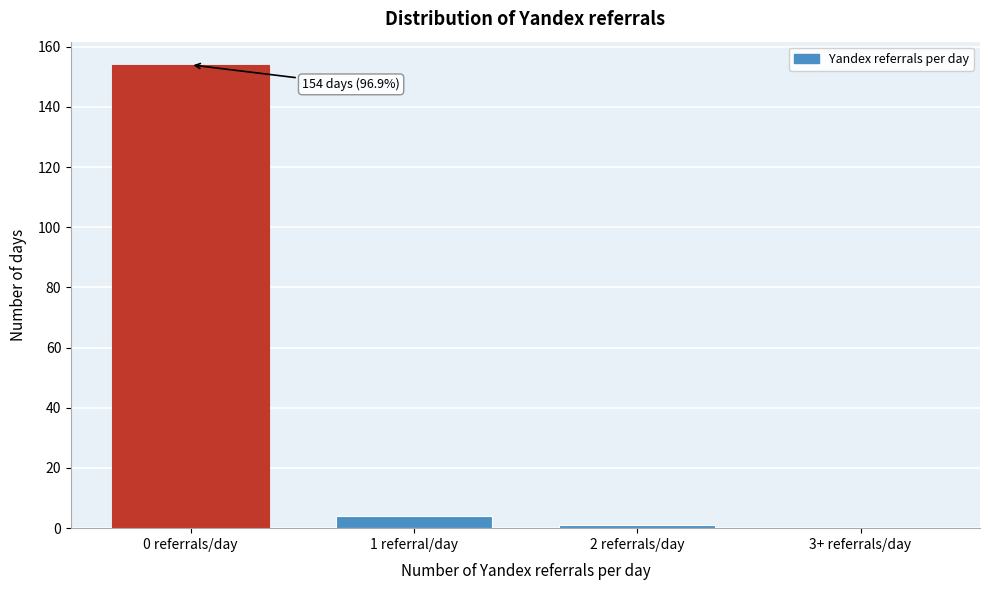

Reading left to right, list all the values displayed in this chart.

0 referrals/day=154	1 referral/day=4	2 referrals/day=1	3+ referrals/day=0